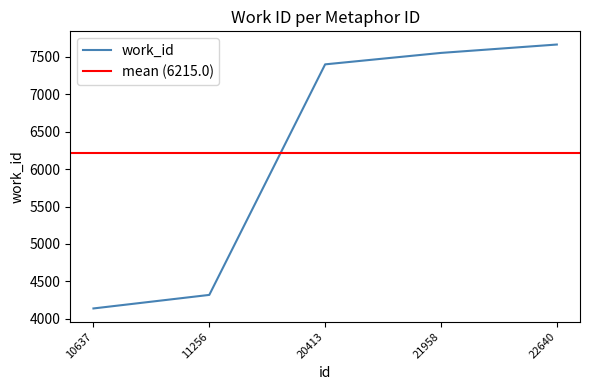

Reading left to right, list all the values displayed in this chart.

10637=4138	11256=4319	20413=7400	21958=7553	22640=7665